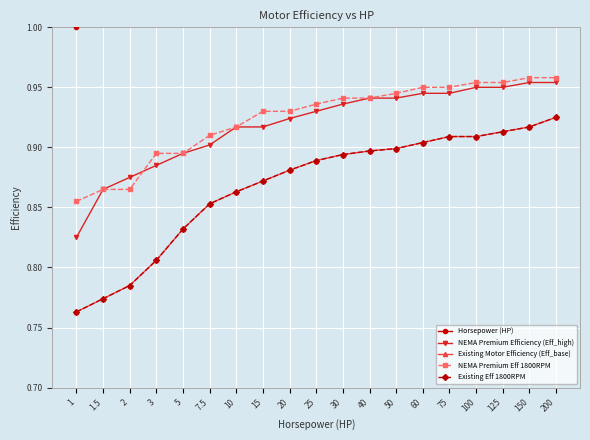

How many distinct data groups are displayed?

5